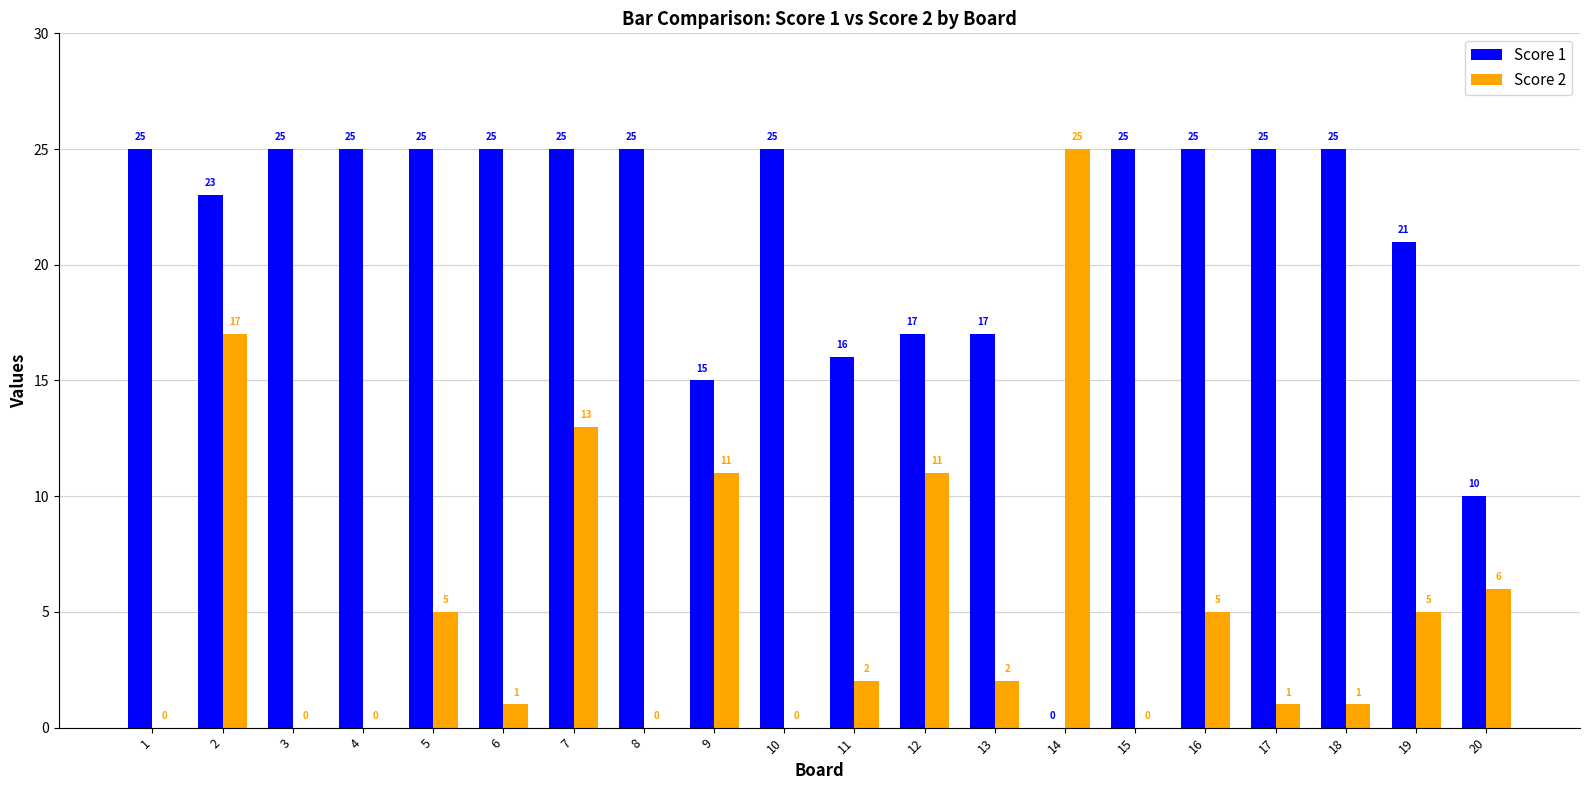

What is the maximum value for Score 1?

25